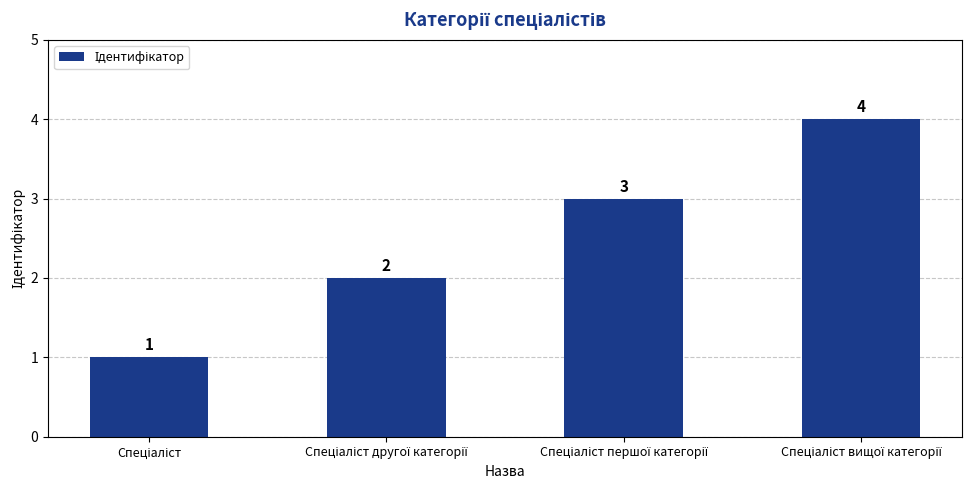

What is the value of the 3rd bar from the left?

3